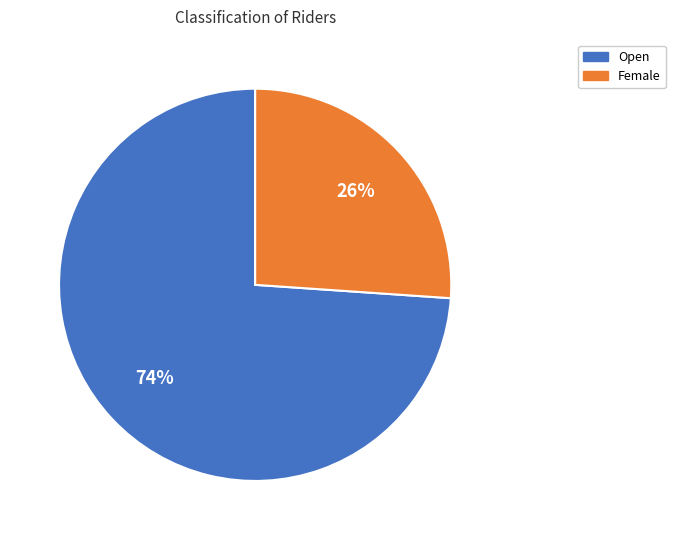

What is the smallest slice in the pie chart?

Female